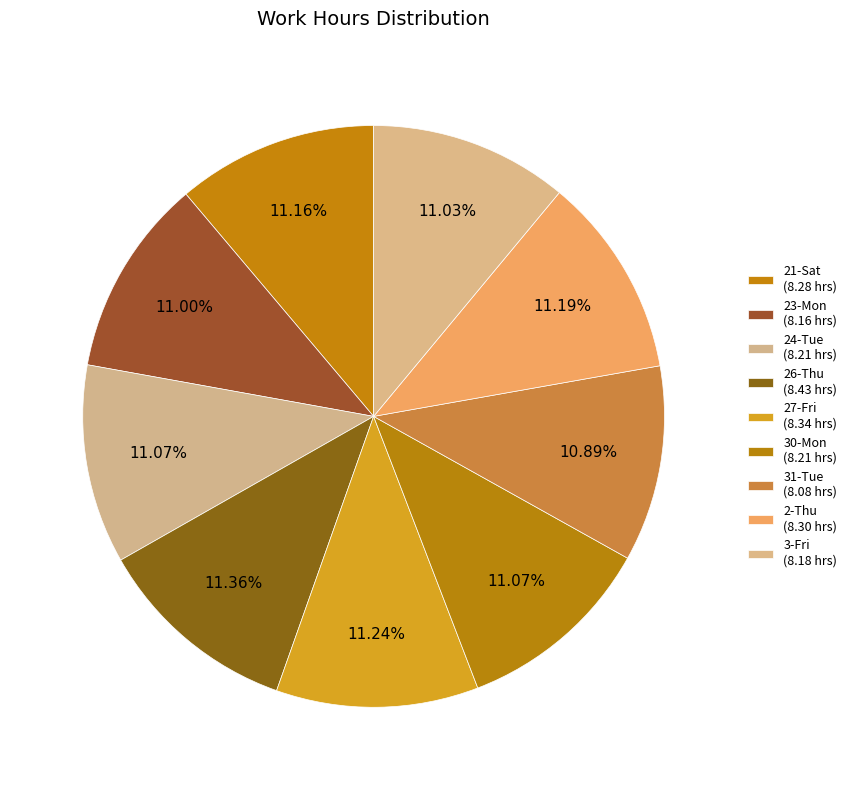

Count the number of slices in the pie.

9